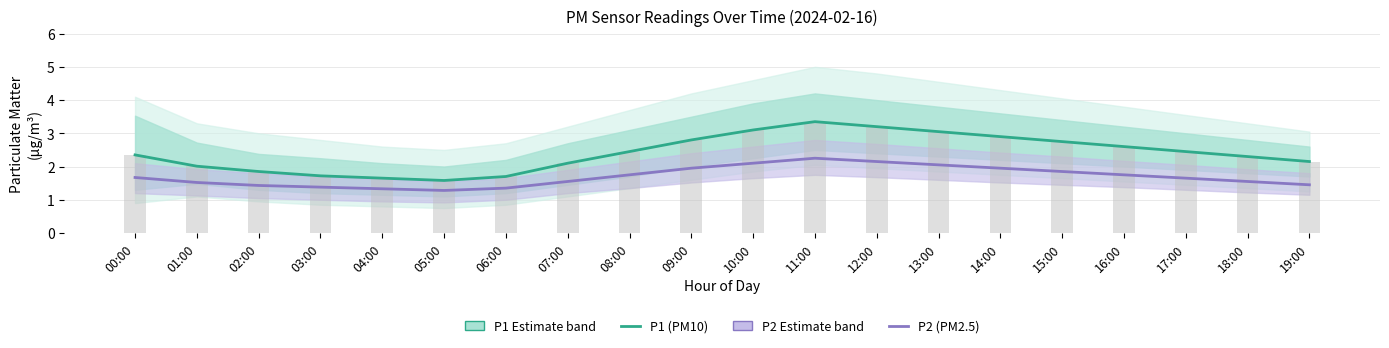

How many data points in P1 (PM10) are less than 2?

5